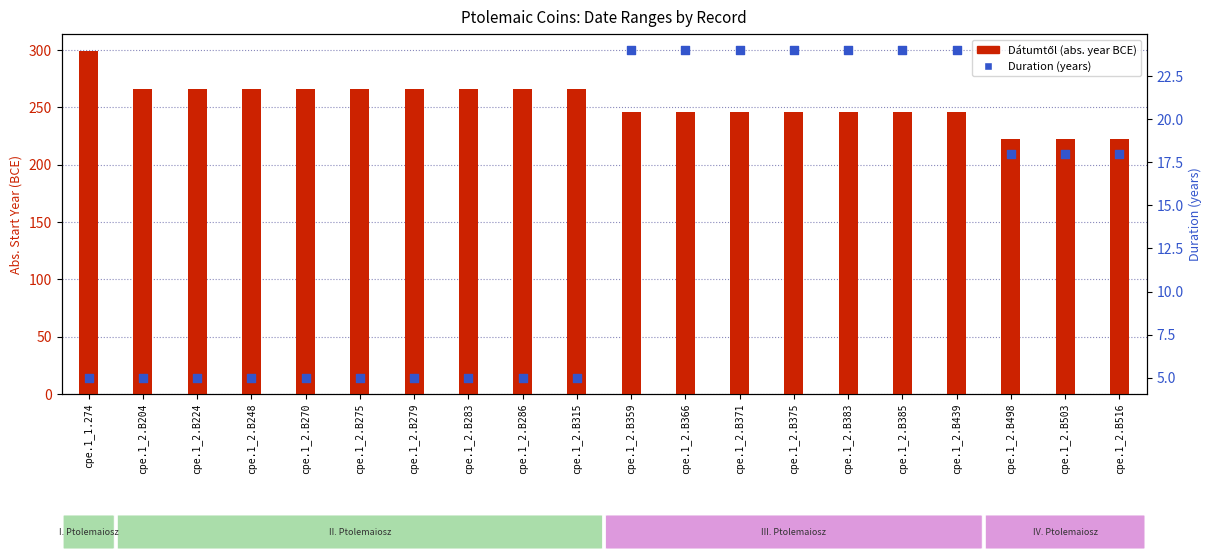

Which series reaches the maximum Y coordinate?

Dátumtől (abs)